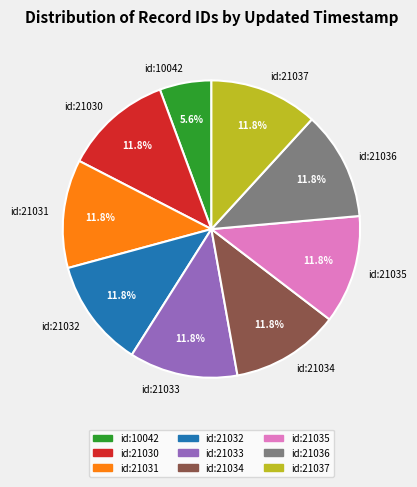

Do id:10042 and id:21037 together represent more than half of the pie?

No